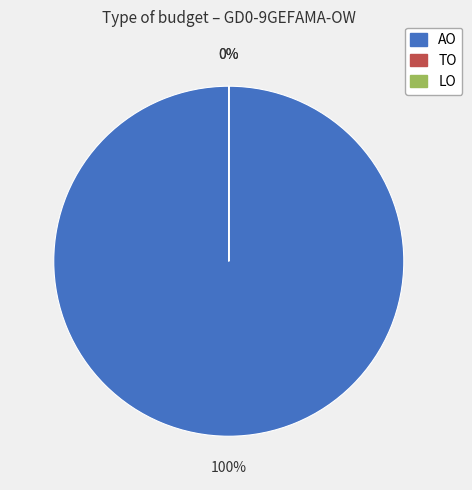

Which series has the widest spread of values?

AO